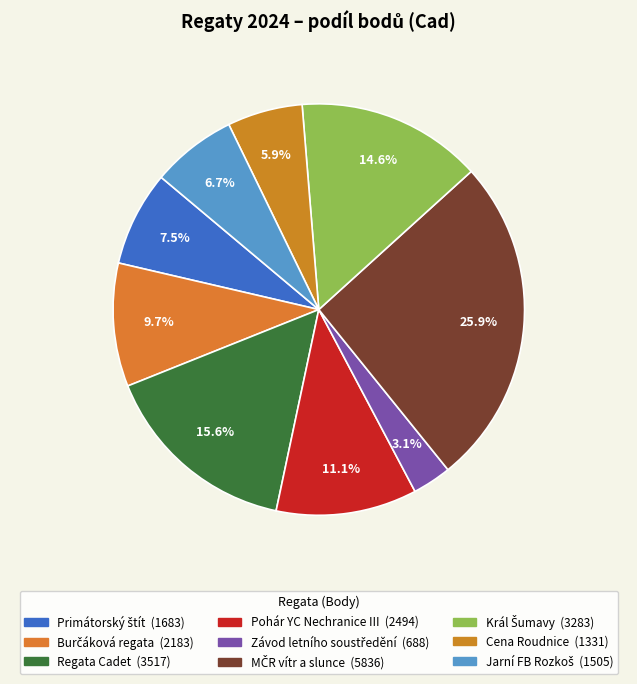

How many slices are in this pie chart?

9